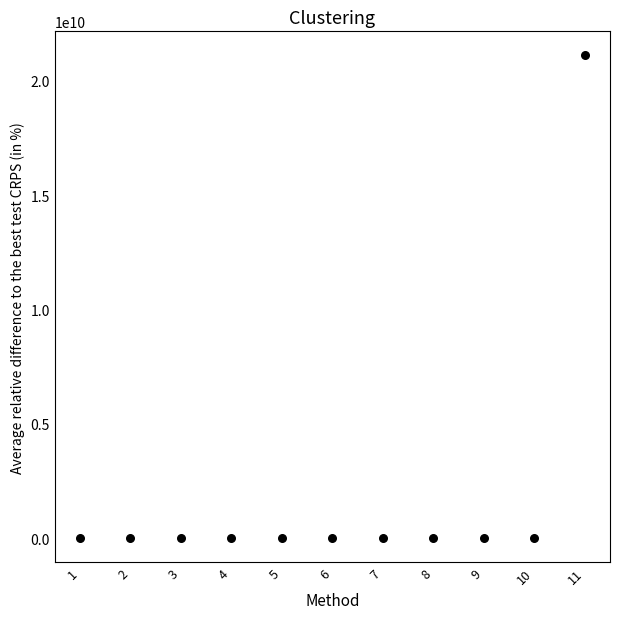

What is the range of Y values (max minus min)?

21100789848